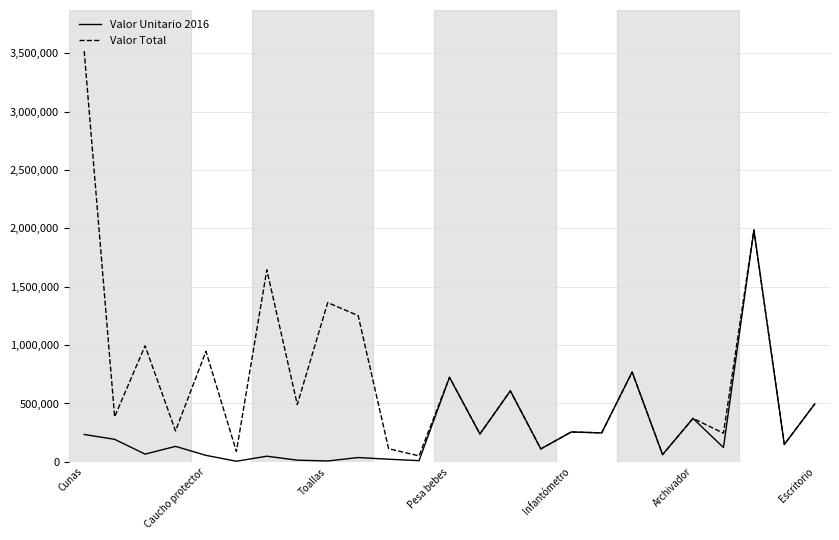

How many values in the Valor Total series are below 386142?

12